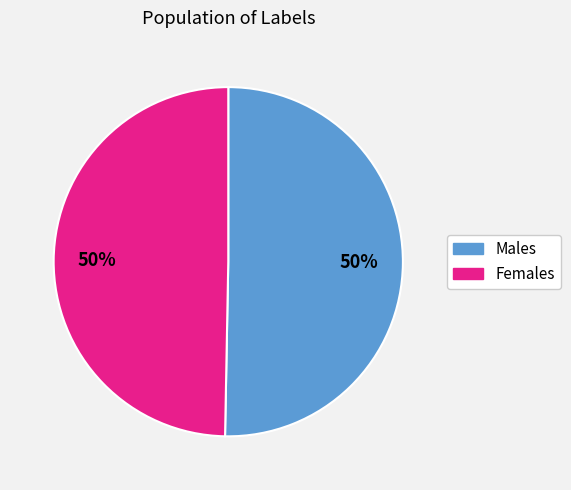

To the nearest percent, what is the average slice percentage?

50%